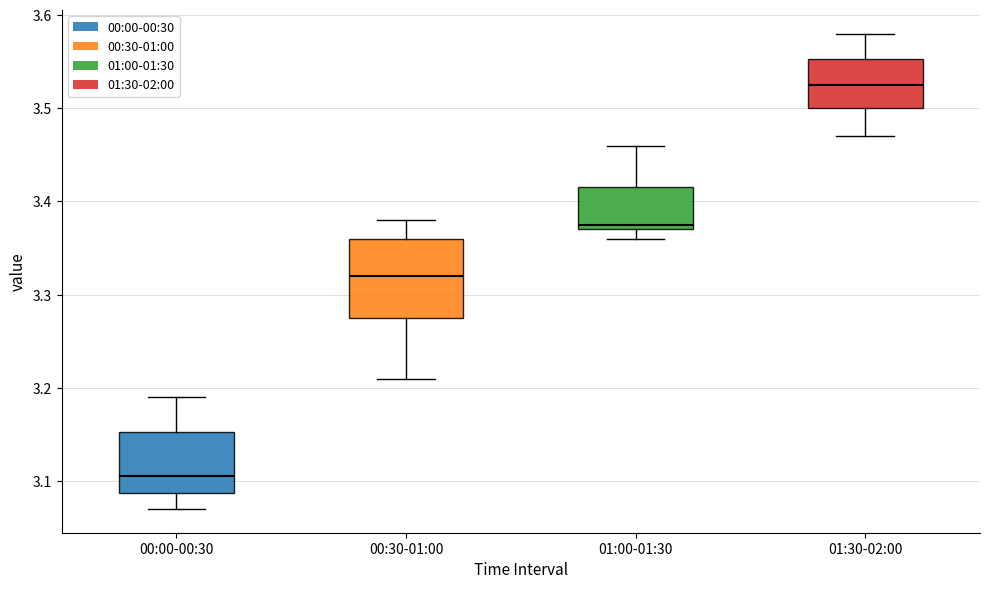

Which box has the lowest median line?

00:00-00:30